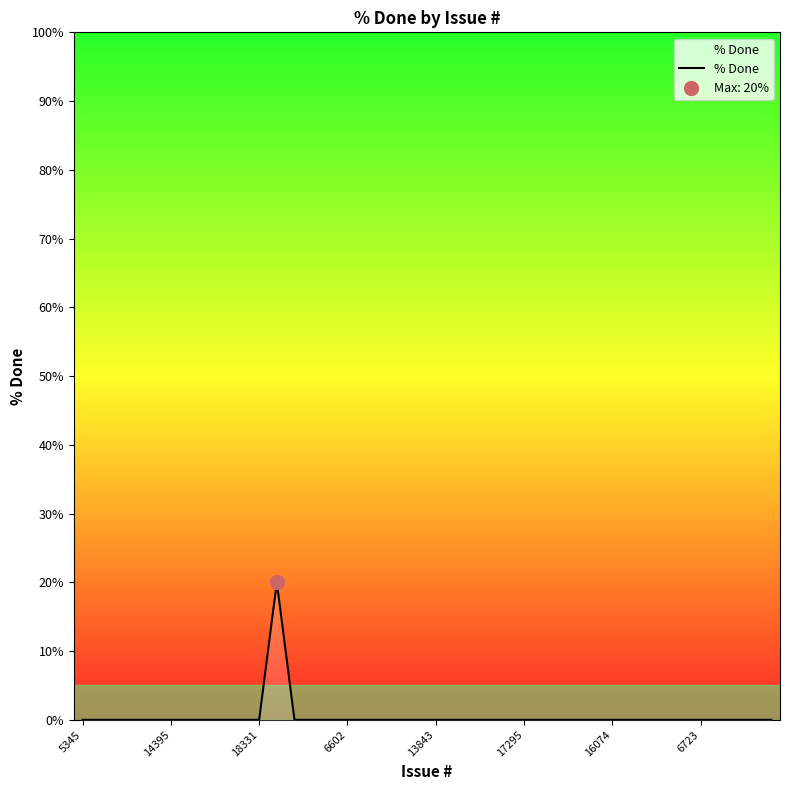

Reading left to right, extract all data points from this chart.

0	0	0	0	0	0	0	0	0	0	0	20	0	0	0	0	0	0	0	0	0	0	0	0	0	0	0	0	0	0	0	0	0	0	0	0	0	0	0	0